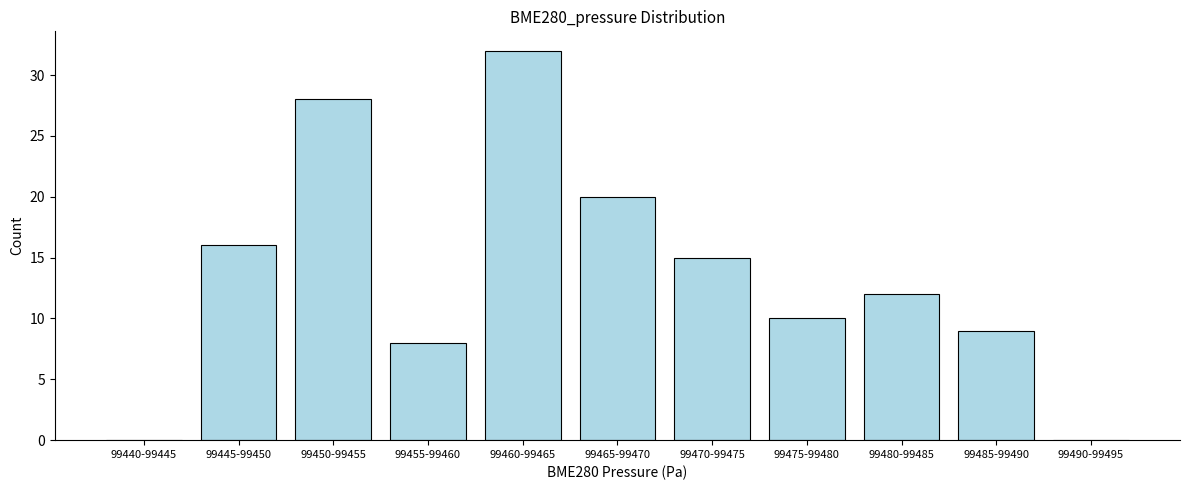

Reading left to right, what are all the values shown in this chart?

99440-99445=0	99445-99450=16	99450-99455=28	99455-99460=8	99460-99465=32	99465-99470=20	99470-99475=15	99475-99480=10	99480-99485=12	99485-99490=9	99490-99495=0